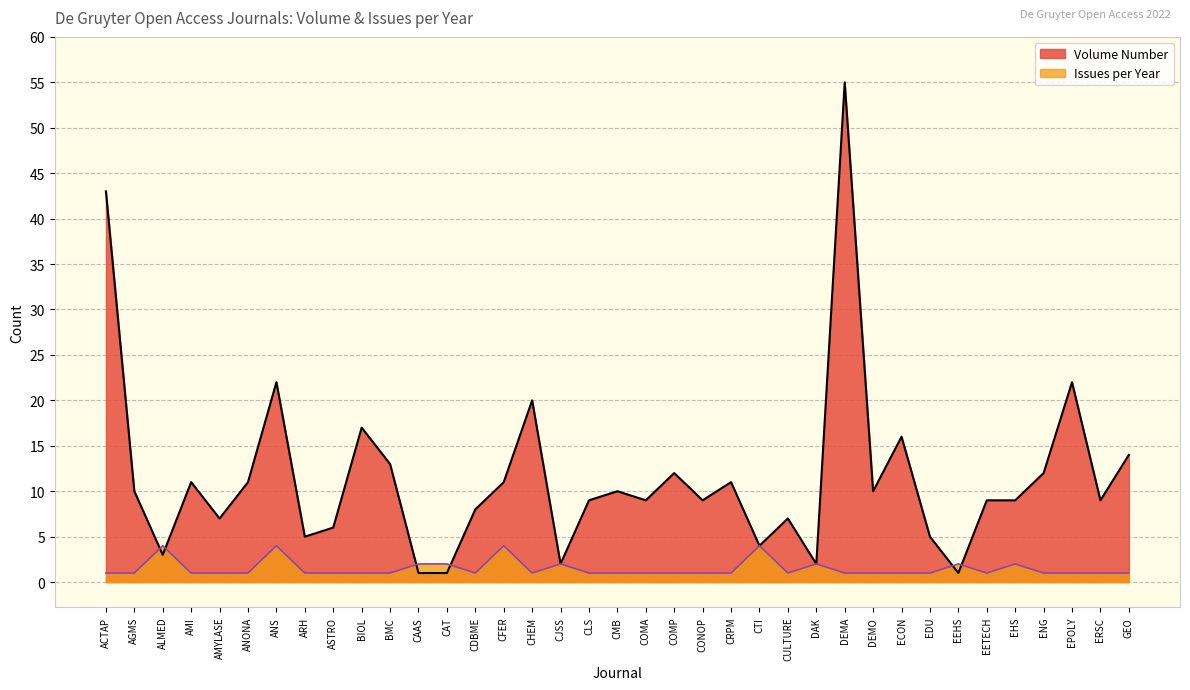

After their last crossing, which series has the higher values: Volume Number or Issues per Year?

Volume Number